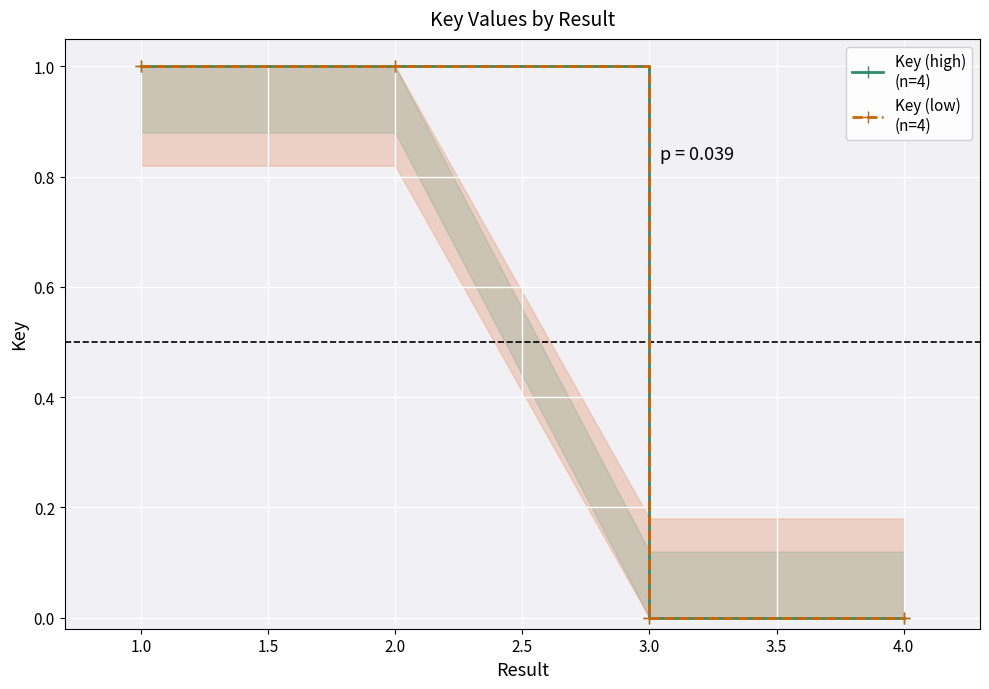

Which series has the largest range (max minus min)?

Key (high)
(n=4)